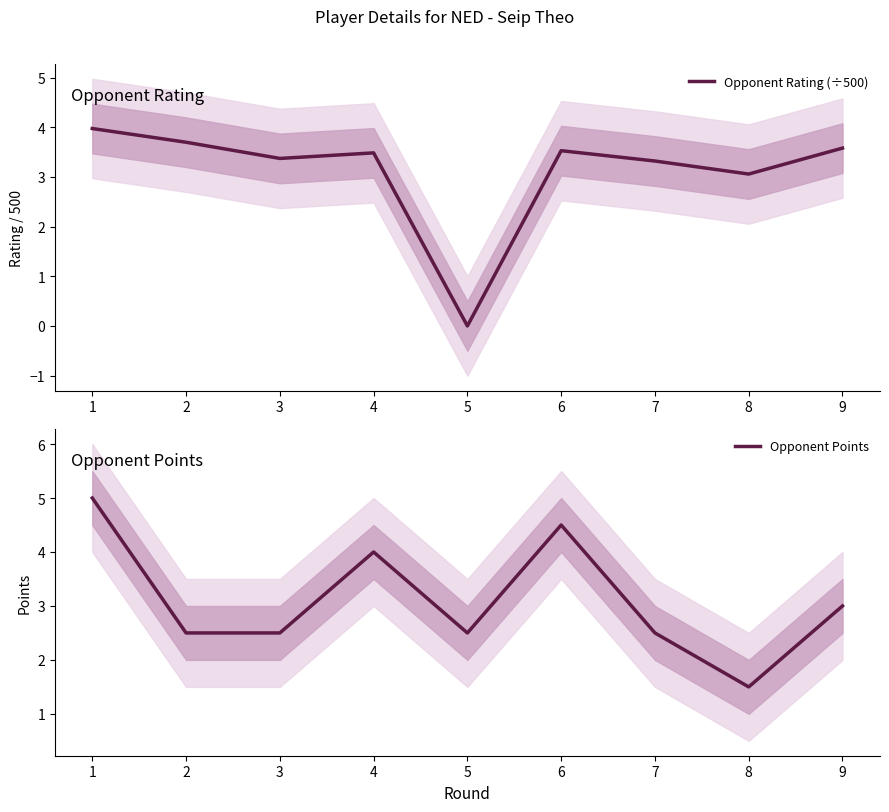

How many values in Opponent Rating (÷500) are above zero?

8